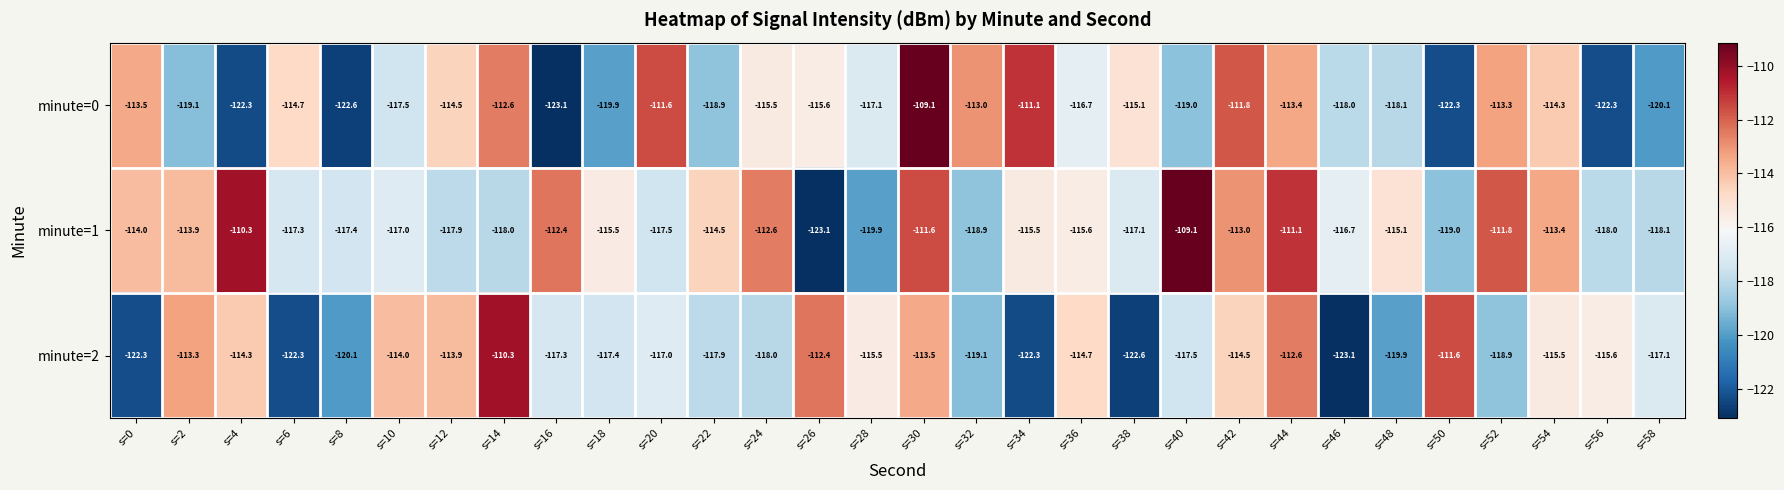

Rank the series by their average value, from highest to lowest.

minute=1, minute=0, minute=2